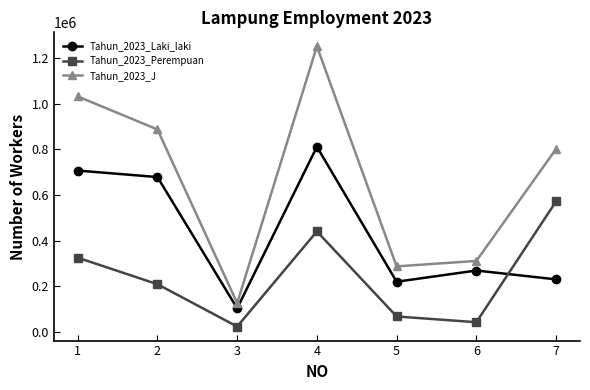

What is the sum of the Tahun_2023_Laki_laki values at 6 and 4?

1080430